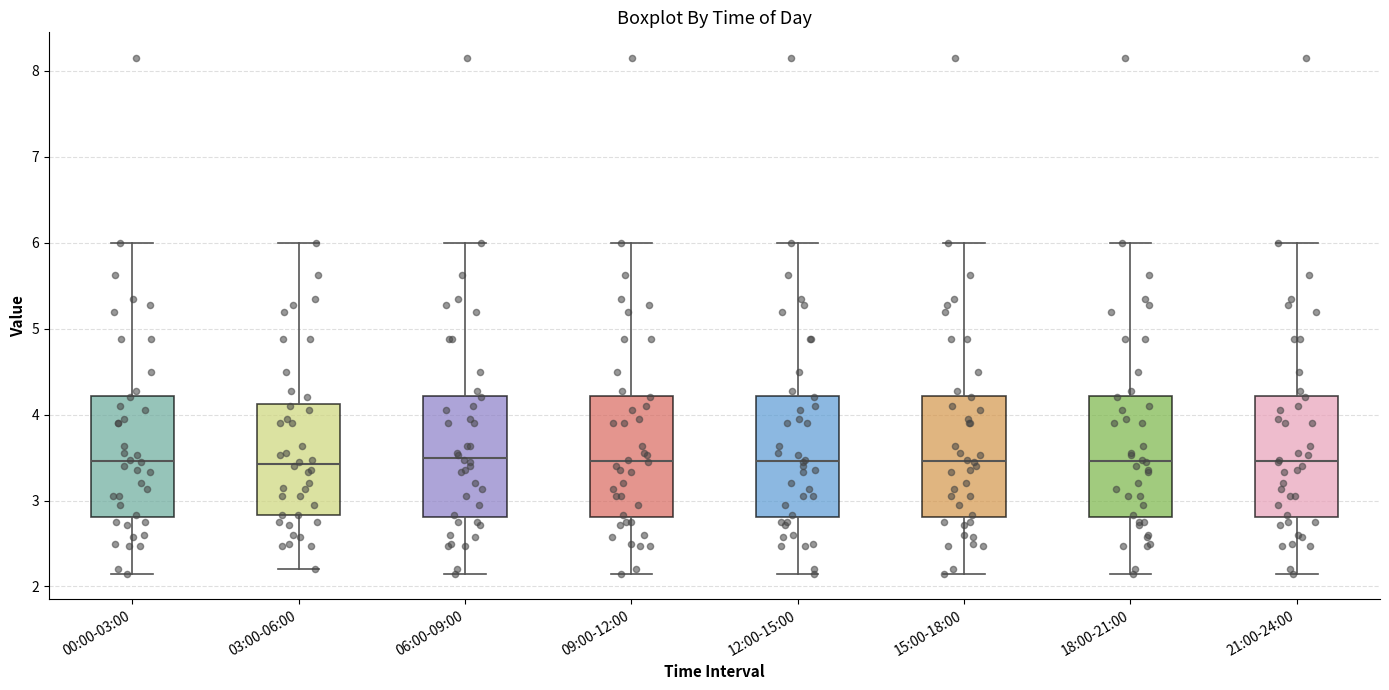

Reading left to right, read every box against the y-axis: the position of its median line, the range the box covers, and the ends of its whiskers. The values are not printed on the chart, so give them approximately, as read against the axis.

00:00-03:00: median 3.5, box 2.8 to 4.2, whiskers 2.2 to 6.0
03:00-06:00: median 3.4, box 2.8 to 4.1, whiskers 2.2 to 6.0
06:00-09:00: median 3.5, box 2.8 to 4.2, whiskers 2.2 to 6.0
09:00-12:00: median 3.5, box 2.8 to 4.2, whiskers 2.2 to 6.0
12:00-15:00: median 3.5, box 2.8 to 4.2, whiskers 2.2 to 6.0
15:00-18:00: median 3.5, box 2.8 to 4.2, whiskers 2.2 to 6.0
18:00-21:00: median 3.5, box 2.8 to 4.2, whiskers 2.2 to 6.0
21:00-24:00: median 3.5, box 2.8 to 4.2, whiskers 2.2 to 6.0